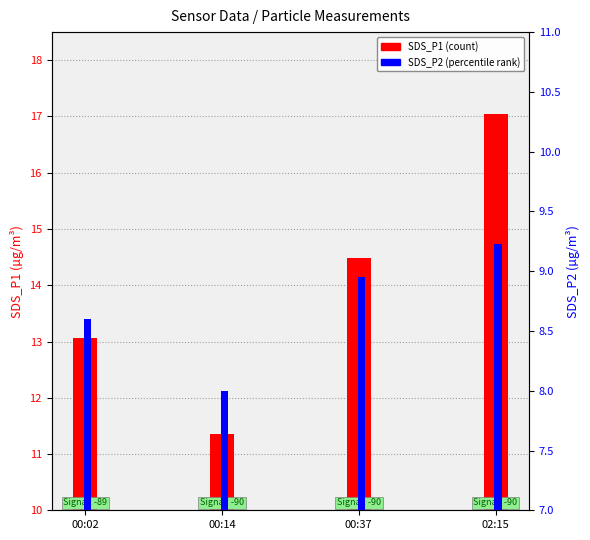

Reading left to right, what are all the values shown in this chart?

SDS_P1: 00:02=13.1	00:14=11.3	00:37=14.5	02:15=17.1
SDS_P2: 00:02=8.6	00:14=8.0	00:37=8.9	02:15=9.2